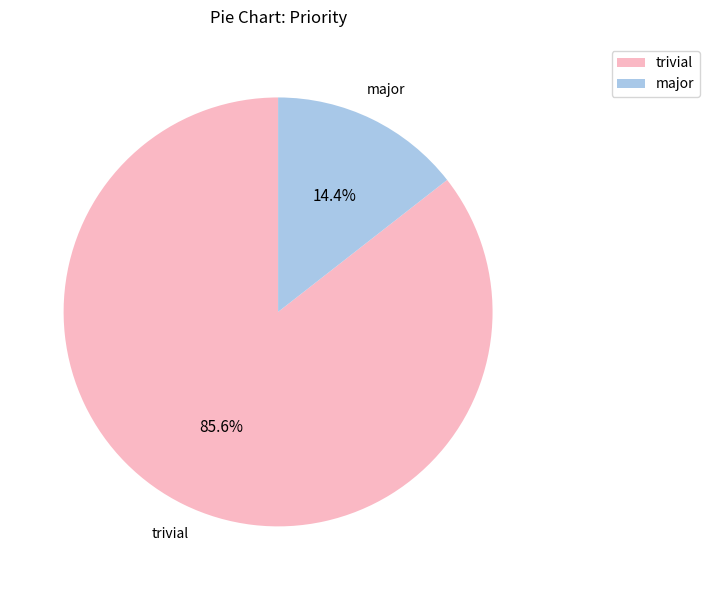

What percentage is NOT represented by major?

85.6%